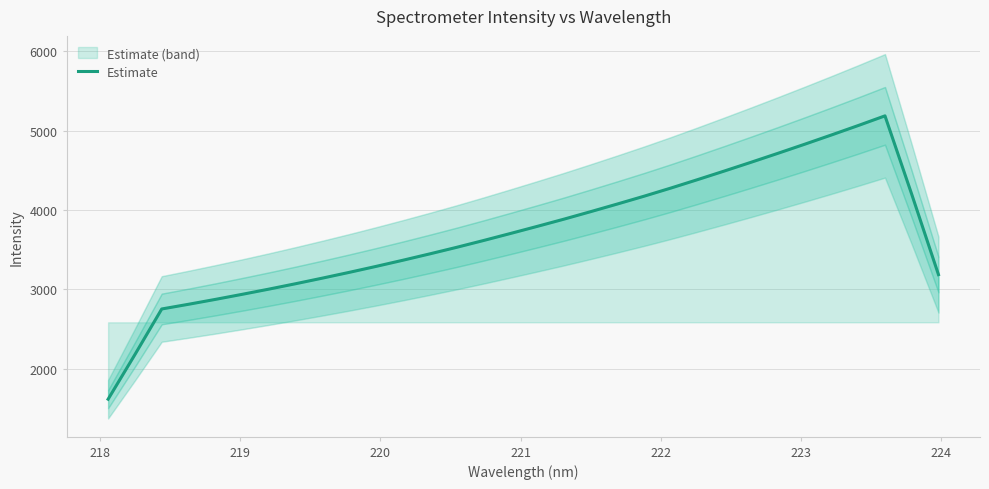

What is the lowest value of the Estimate series?

1616.6